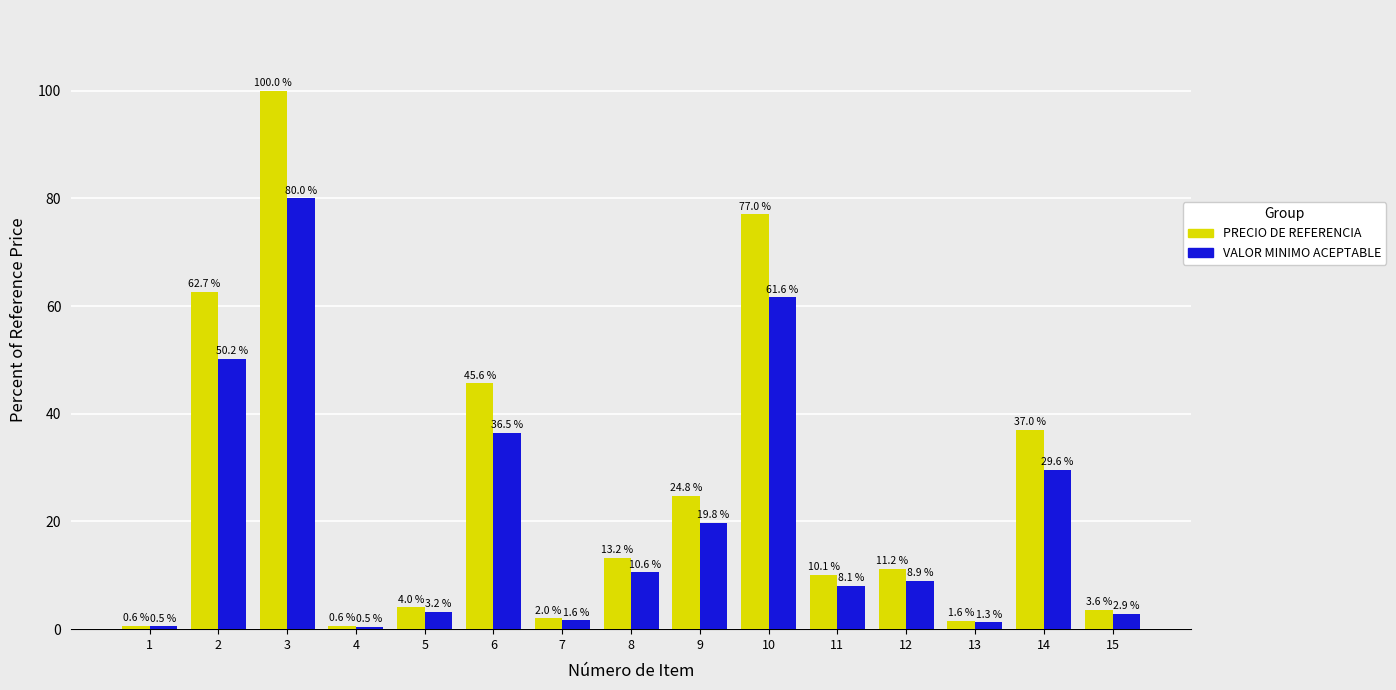

Rank the series by their average value, from lowest to highest.

VALOR MINIMO ACEPTABLE, PRECIO DE REFERENCIA